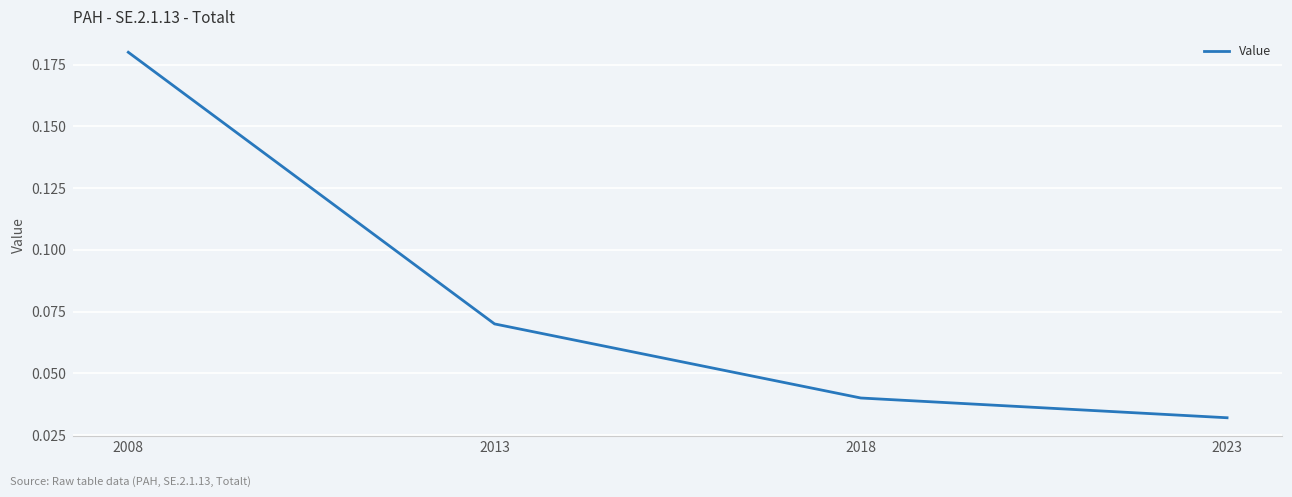

The chart shows a value of 0.1 at 2018. True or false?

False